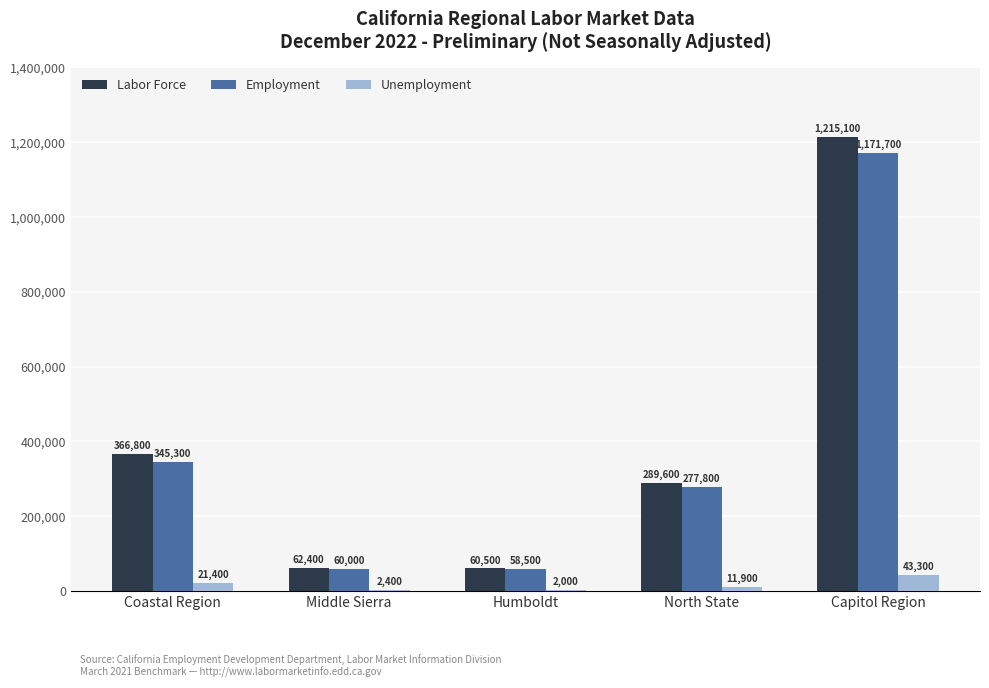

What is the sum of all Labor Force values?

1994400